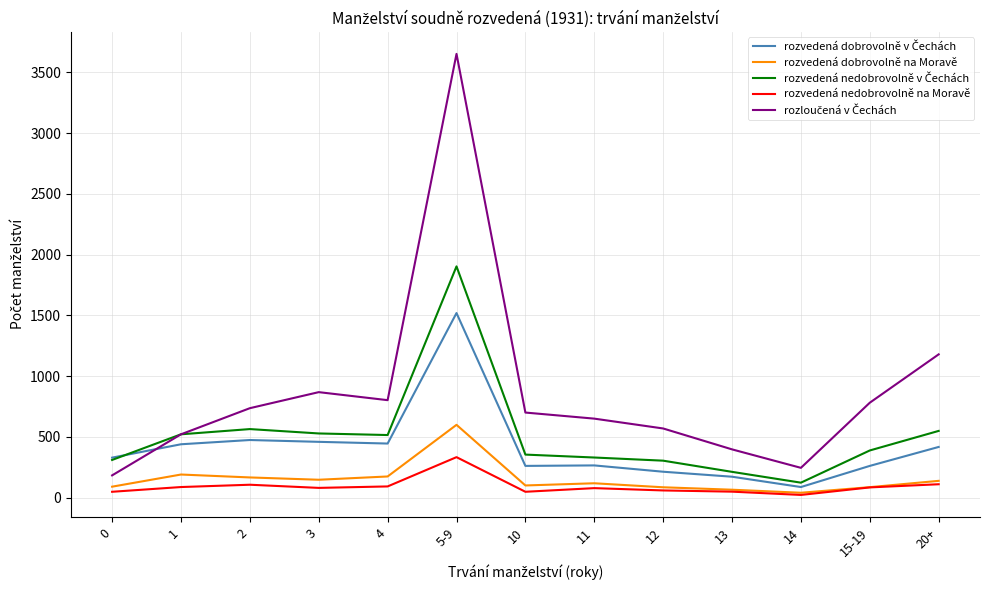

The value of rozvedená nedobrovolně na Moravě at 20+ is 111. True or false?

True